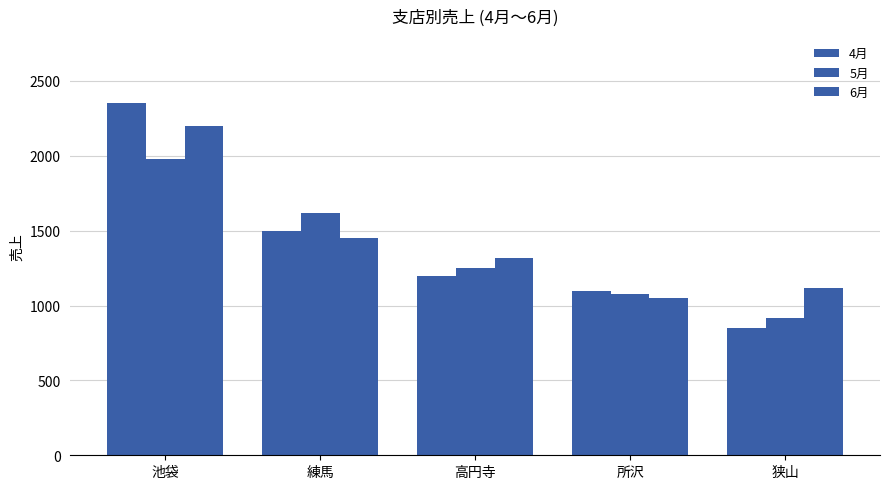

Are the bars grouped side by side (vs. stacked)?

Yes